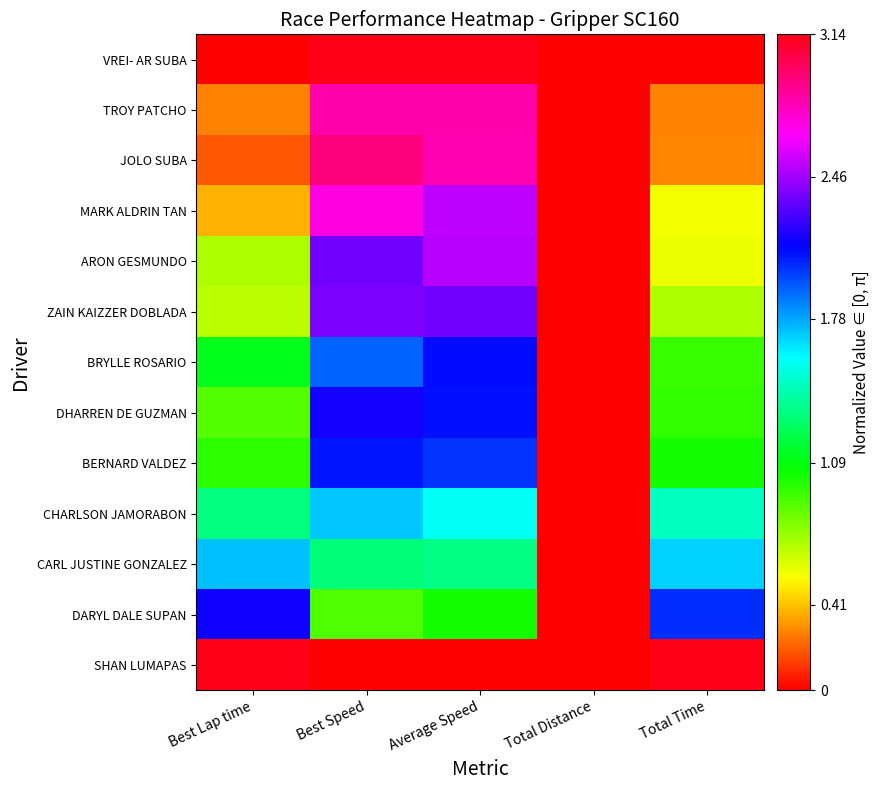

Reading right to left, extract all data points from this chart.

VREI- AR SUBA: Total Time=0.0	Total Distance=0.0	Average Speed=3.1	Best Speed=3.1	Best Lap time=0.0
TROY PATCHO: Total Time=0.3	Total Distance=0.0	Average Speed=2.8	Best Speed=2.8	Best Lap time=0.3
JOLO SUBA: Total Time=0.3	Total Distance=0.0	Average Speed=2.8	Best Speed=2.9	Best Lap time=0.2
MARK ALDRIN TAN: Total Time=0.6	Total Distance=0.0	Average Speed=2.5	Best Speed=2.7	Best Lap time=0.4
ARON GESMUNDO: Total Time=0.6	Total Distance=0.0	Average Speed=2.5	Best Speed=2.4	Best Lap time=0.7
ZAIN KAIZZER DOBLADA: Total Time=0.7	Total Distance=0.0	Average Speed=2.4	Best Speed=2.4	Best Lap time=0.7
BRYLLE ROSARIO: Total Time=1.0	Total Distance=0.0	Average Speed=2.1	Best Speed=1.9	Best Lap time=1.1
DHARREN DE GUZMAN: Total Time=1.0	Total Distance=0.0	Average Speed=2.1	Best Speed=2.2	Best Lap time=0.9
BERNARD VALDEZ: Total Time=1.0	Total Distance=0.0	Average Speed=2.0	Best Speed=2.1	Best Lap time=1.0
CHARLSON JAMORABON: Total Time=1.5	Total Distance=0.0	Average Speed=1.6	Best Speed=1.7	Best Lap time=1.3
CARL JUSTINE GONZALEZ: Total Time=1.7	Total Distance=0.0	Average Speed=1.3	Best Speed=1.3	Best Lap time=1.7
DARYL DALE SUPAN: Total Time=2.0	Total Distance=0.0	Average Speed=1.0	Best Speed=0.9	Best Lap time=2.2
SHAN LUMAPAS: Total Time=3.1	Total Distance=0.0	Average Speed=0.0	Best Speed=0.0	Best Lap time=3.1